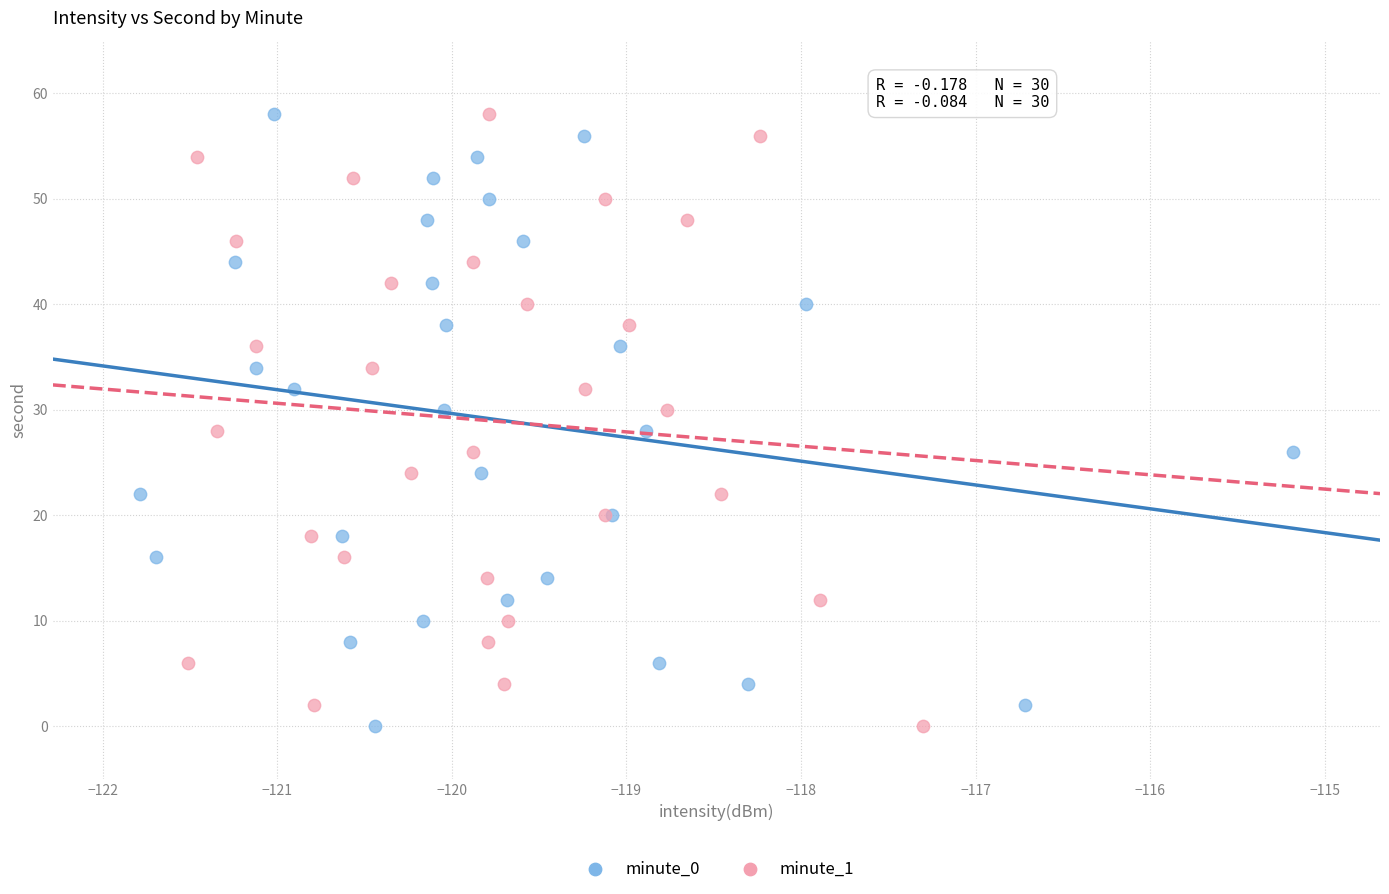

What are all the series names shown in the legend?

minute_0, minute_1